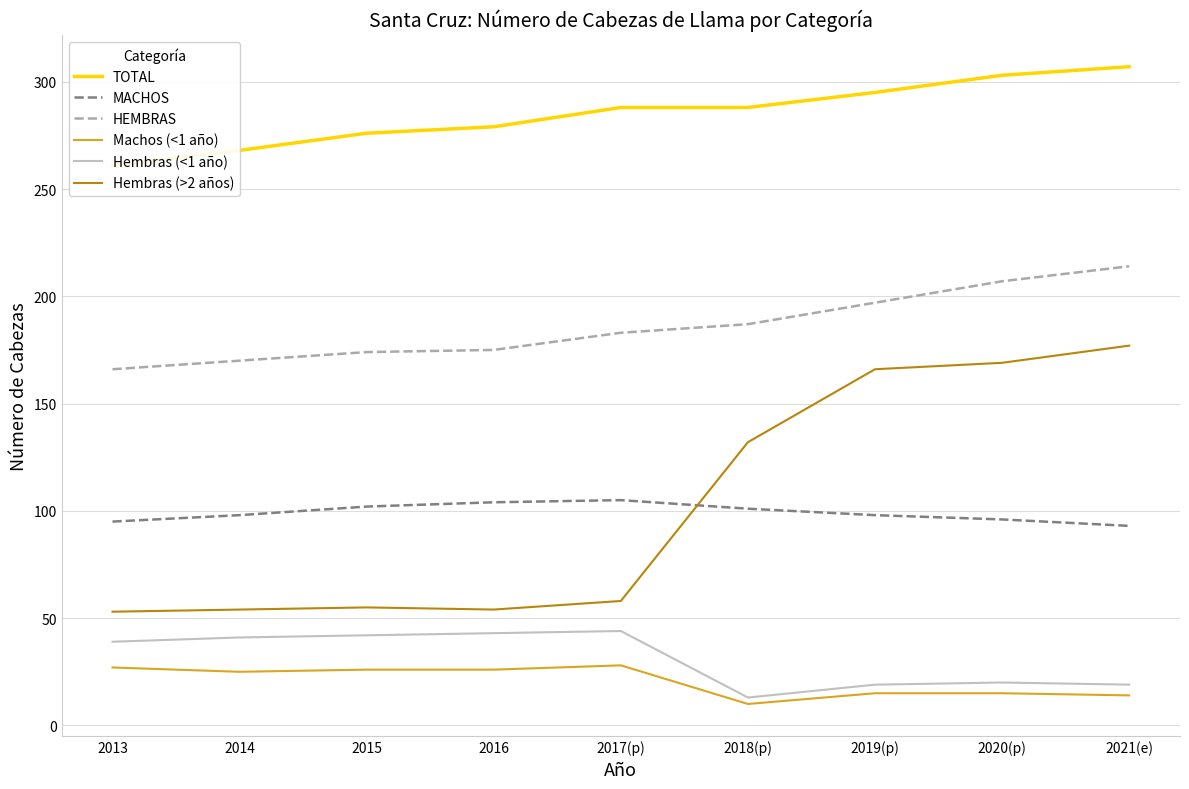

Which series has the largest total across all categories?

TOTAL